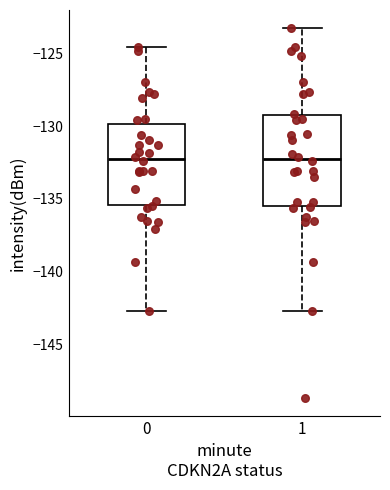

Where does the upper whisker of the box at x = 1 end on the y-axis? The values are not printed on the chart, so give them approximately, as read against the axis.

-123.5